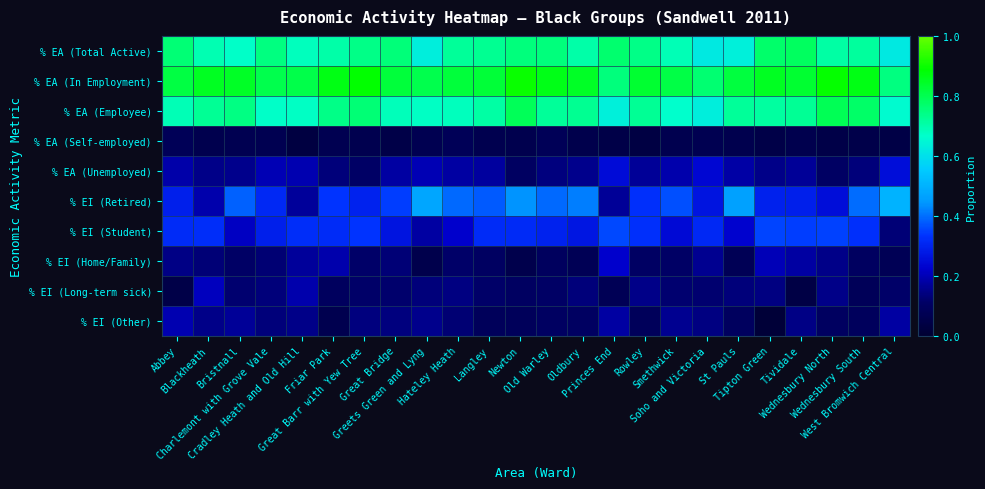

Which series changed the most between Charlemont with Grove Vale and St Pauls?

% EI (Retired)